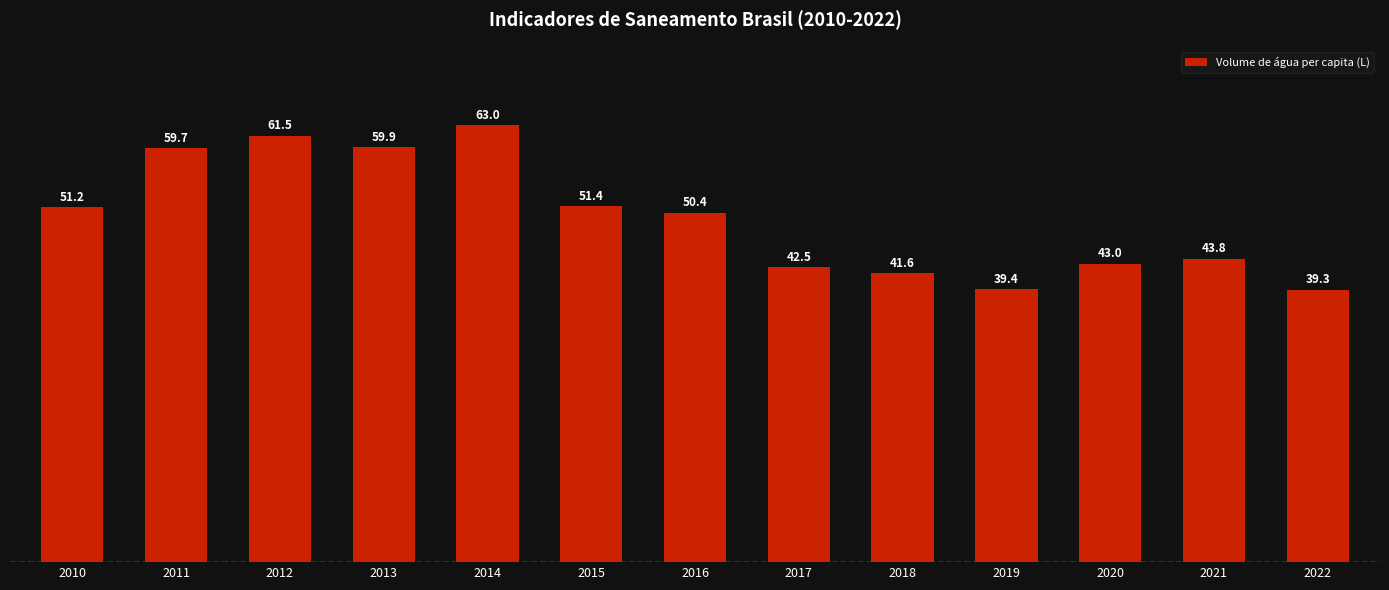

Rank the categories by value from lowest to highest.

2022, 2019, 2018, 2017, 2020, 2021, 2016, 2010, 2015, 2011, 2013, 2012, 2014